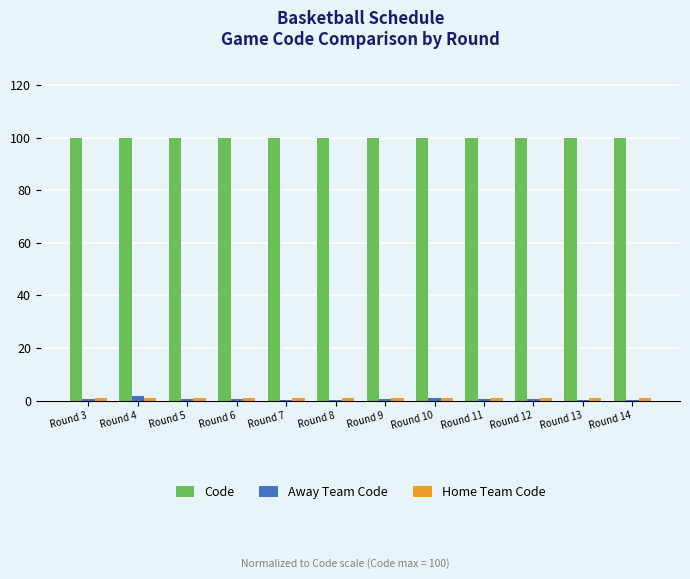

What is the maximum value shown in the chart?

100.0